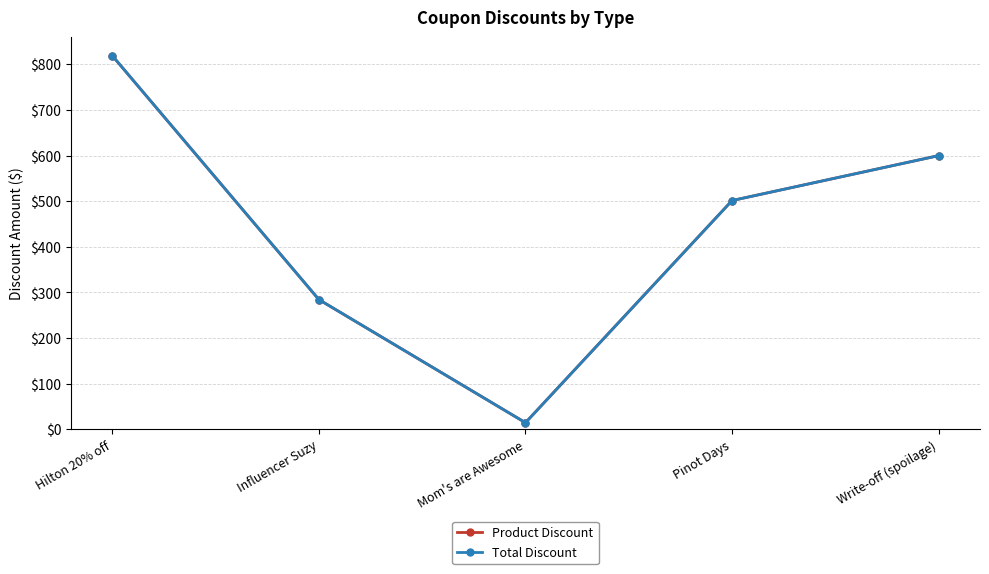

What is the label of the 3rd point from the left?

Mom's are Awesome